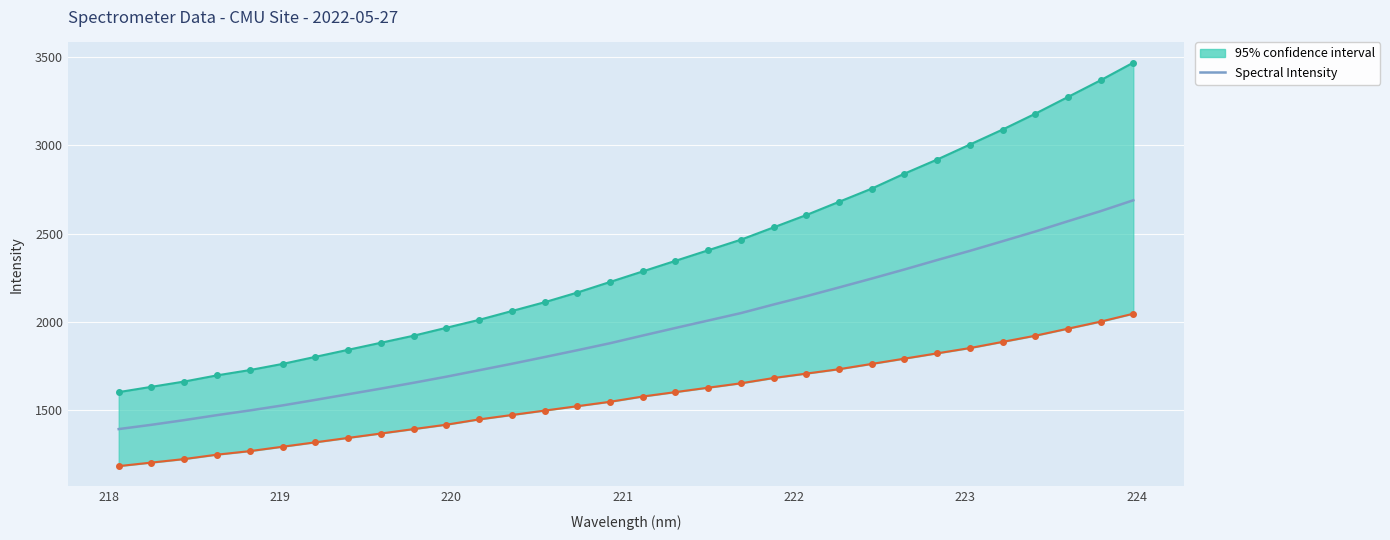

How many data points are less than 1920?

16